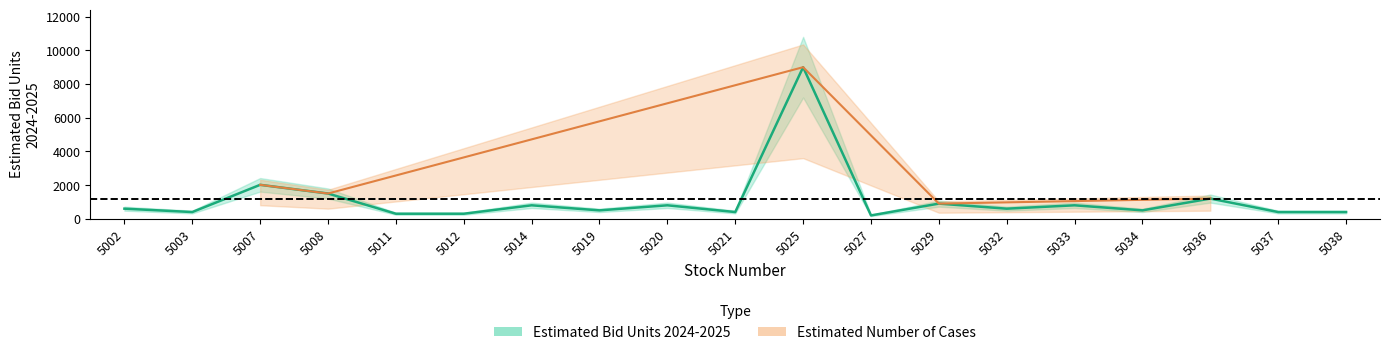

Approximately how many times larger is the value at 5033 compared to 5037?

2.0